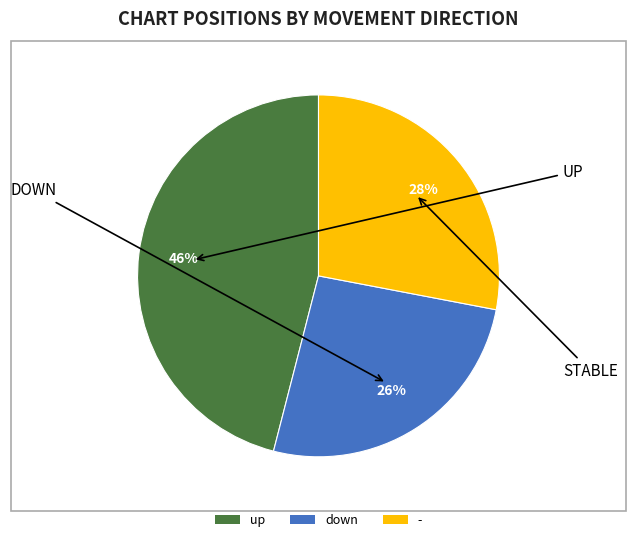

Which category has the smallest portion of the pie?

down